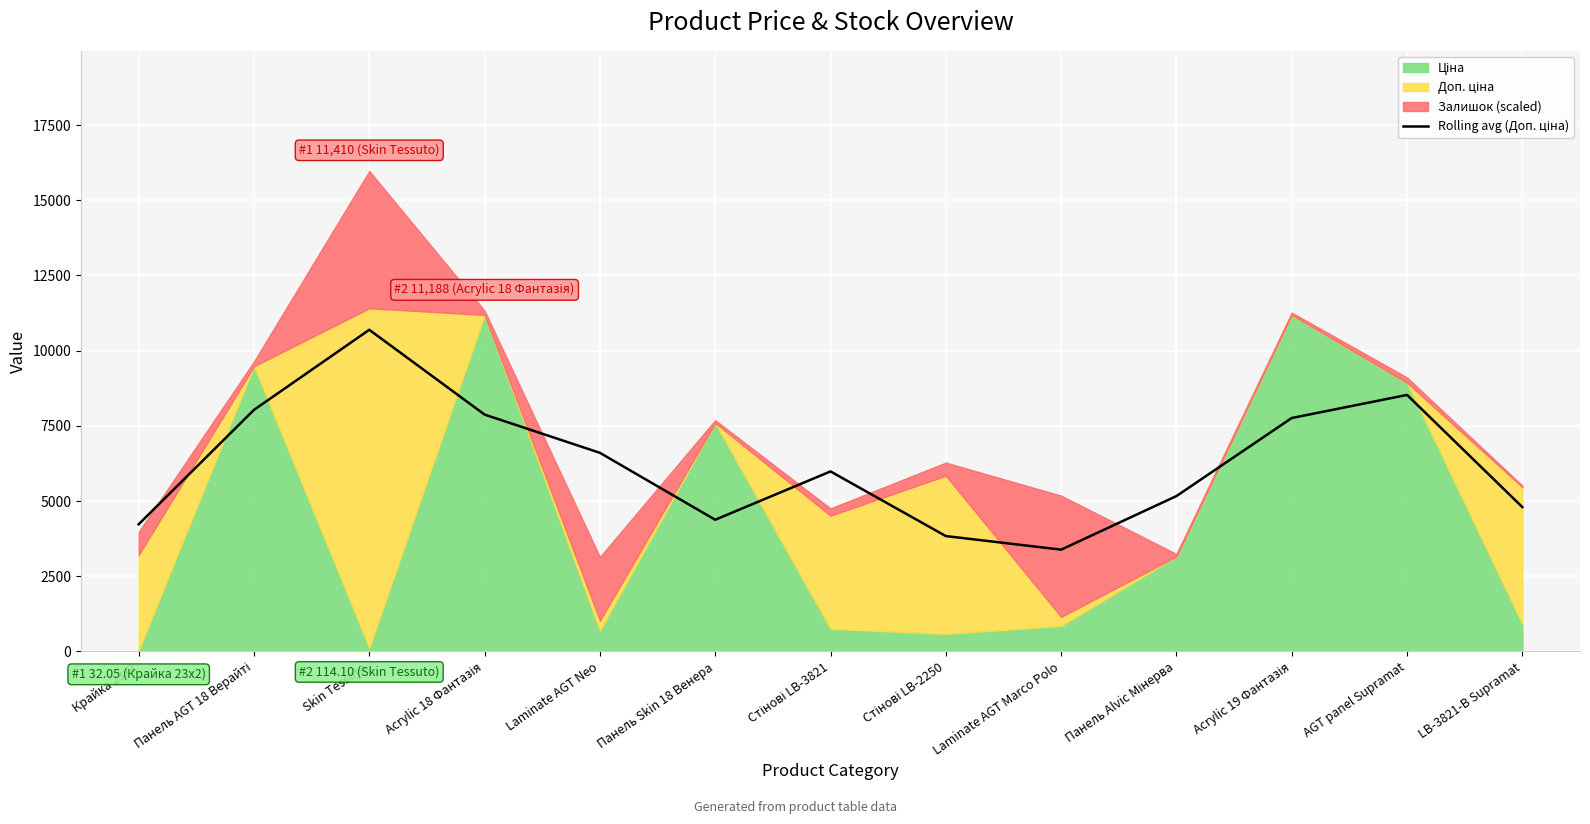

What is the difference between the maximum and minimum values?

7308.9